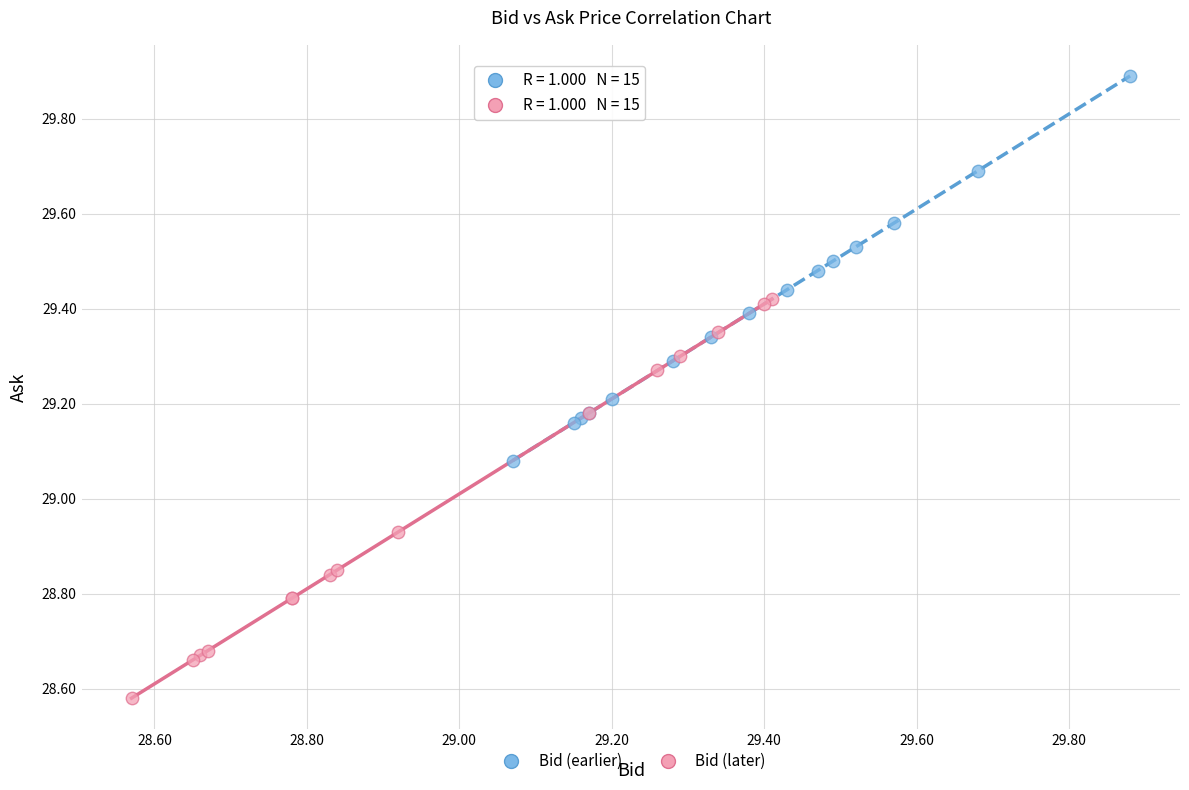

Which series contains the highest Y value?

Bid (earlier)